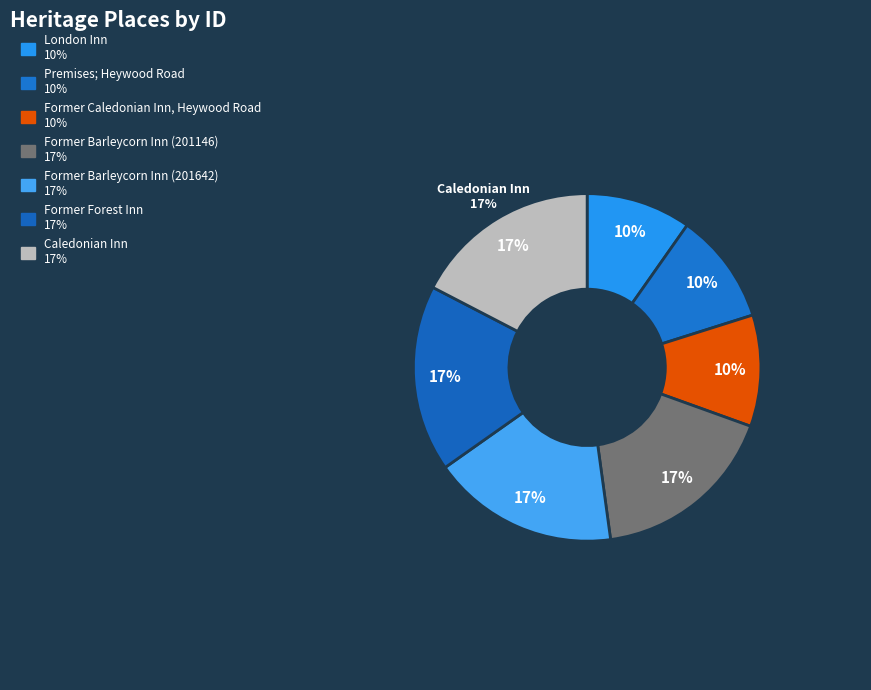

How many slices are in this pie chart?

7